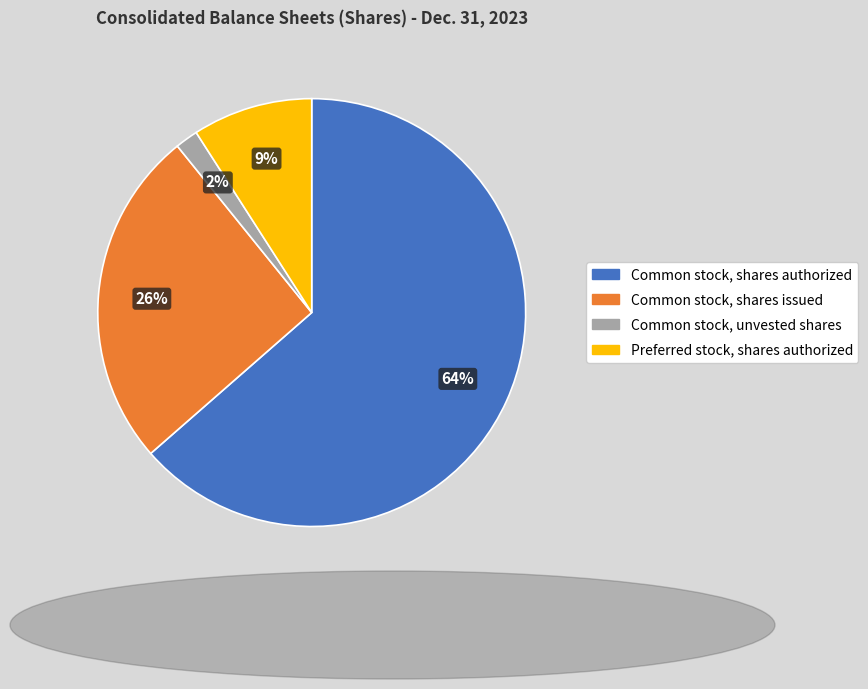

Is it true that Common stock, shares authorized is 64% of the pie?

True